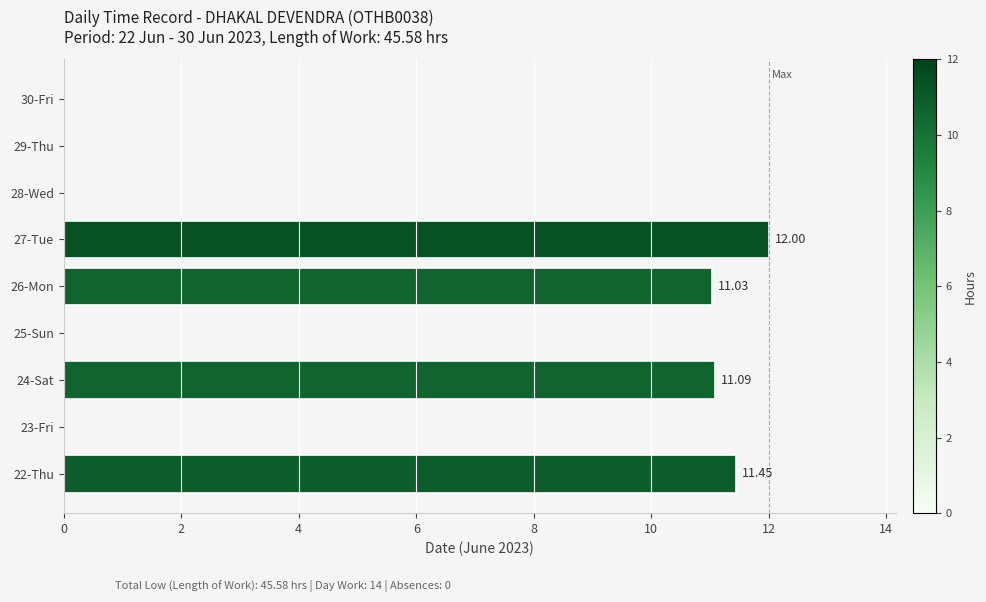

What is the sum of the values at 24-Sat and 28-Wed?

11.1